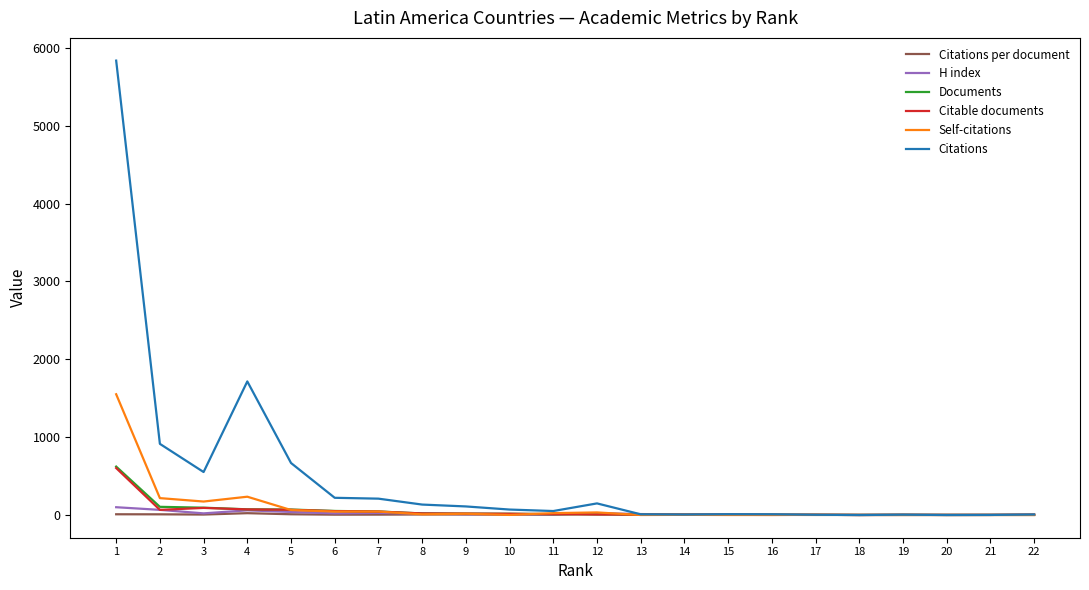

Between 1 and 20, which series saw the biggest shift?

Citations